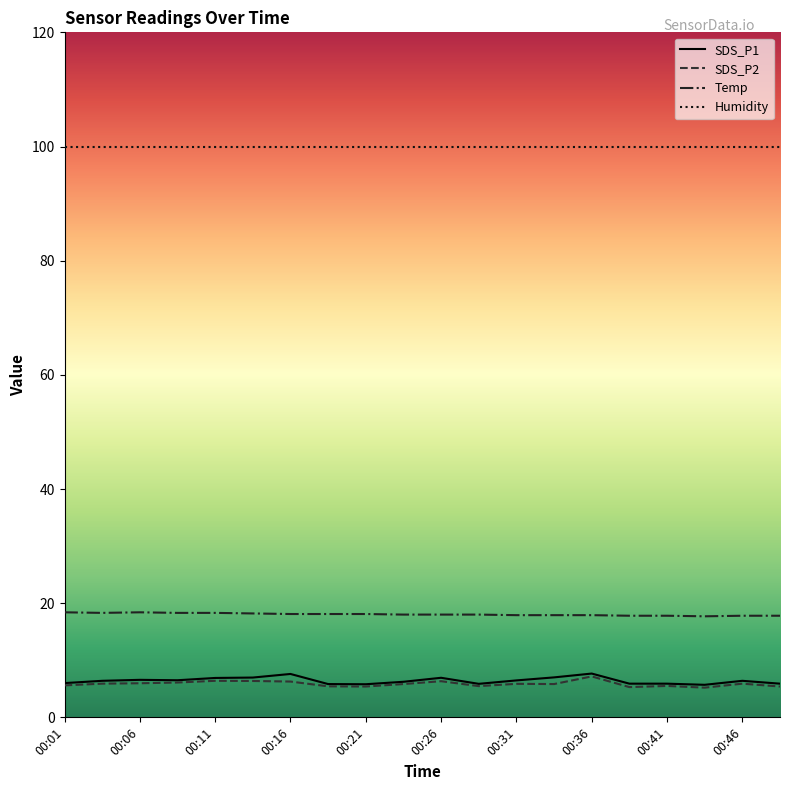

What is the difference between the maximum and second lowest values in the Temp series?

0.6